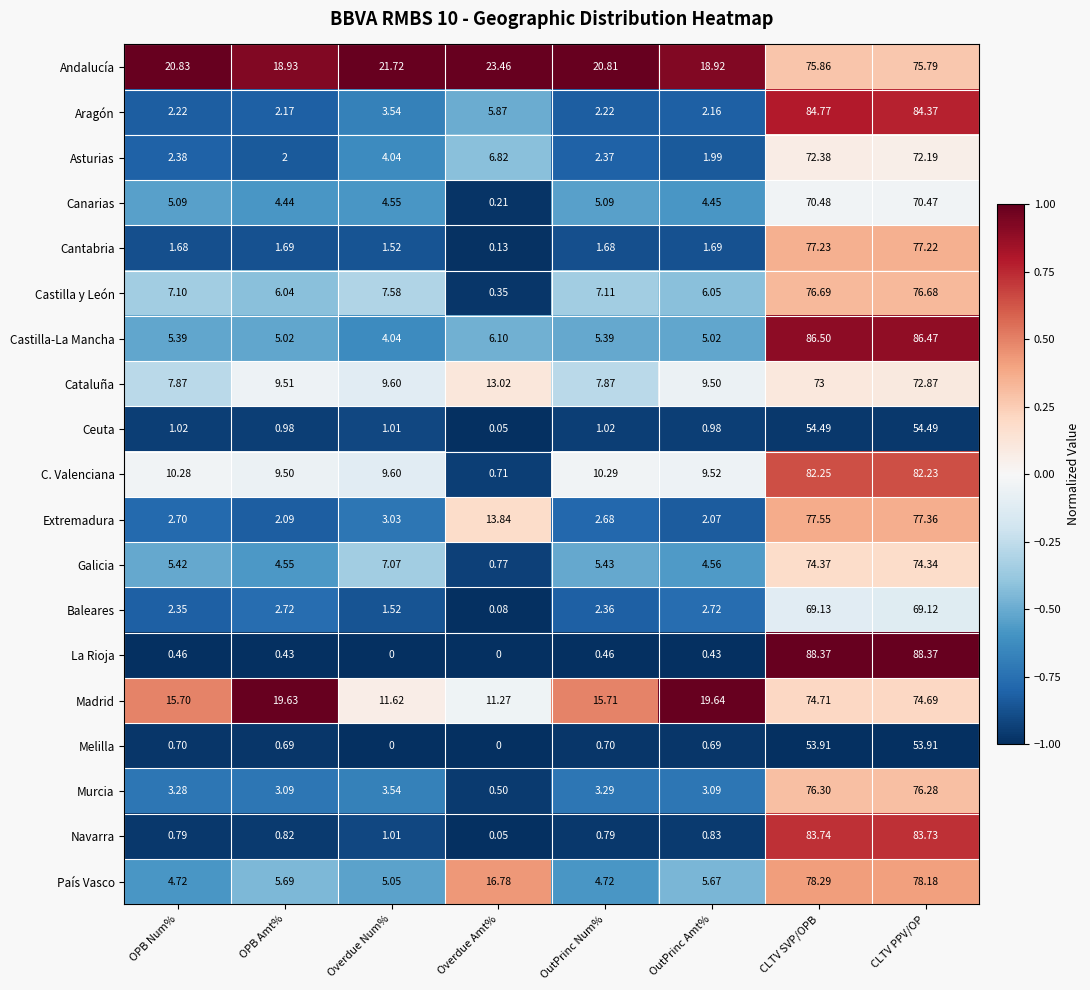

Rank the series by their maximum value, from lowest to highest.

Melilla, Ceuta, Baleares, Canarias, Asturias, Cataluña, Galicia, Madrid, Andalucía, Murcia, Castilla y León, Cantabria, Extremadura, País Vasco, C. Valenciana, Navarra, Aragón, Castilla-La Mancha, La Rioja